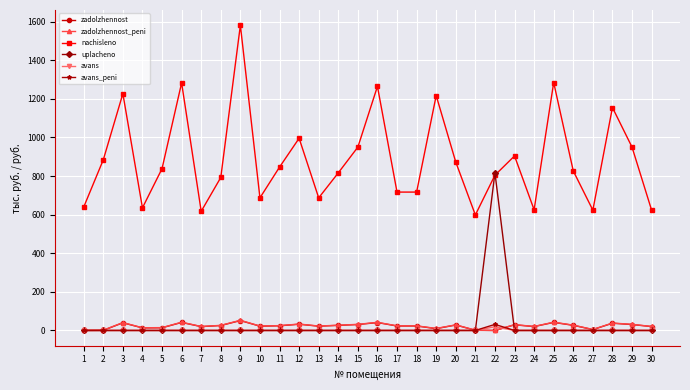

In nachisleno, how many points are higher than both neighbors (excluding endpoints)?

9